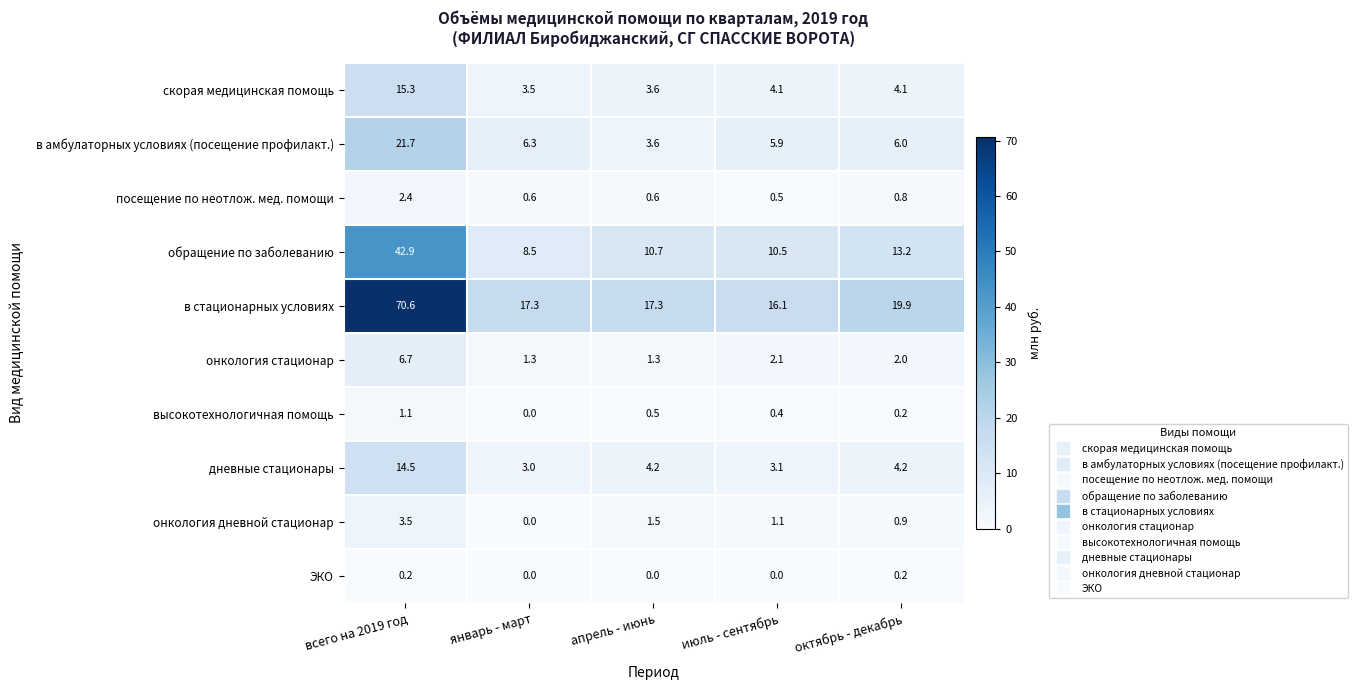

True or false: ЭКО has a value of 0.0 at апрель - июнь.

True